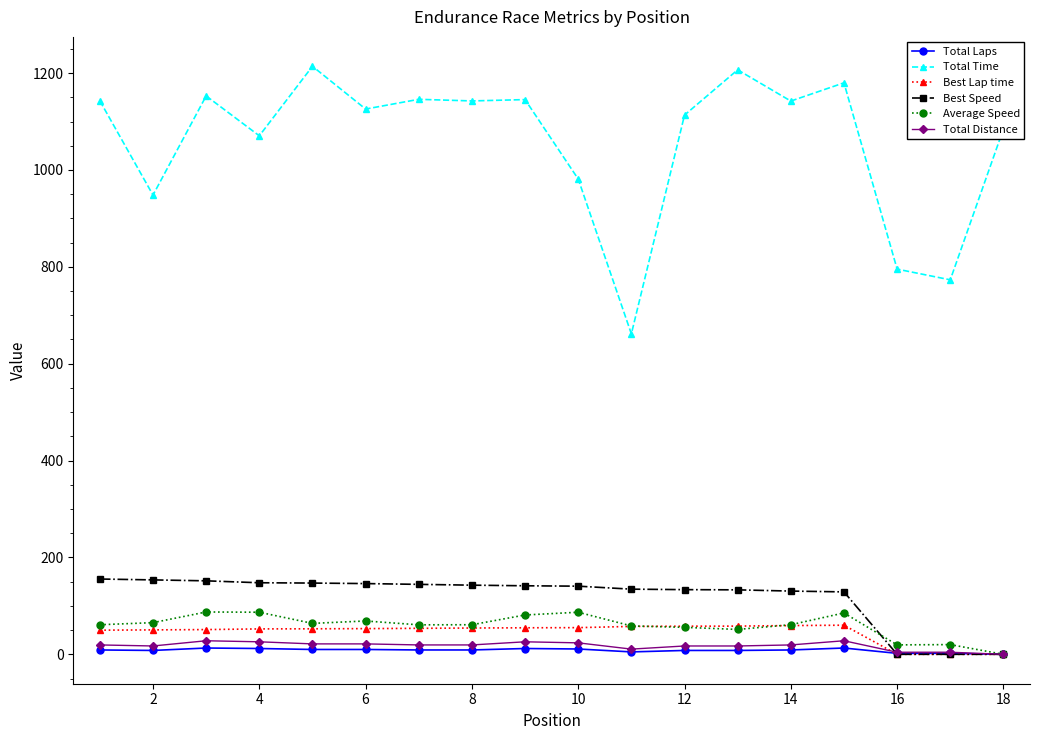

True or false: Total Time and Best Lap time cross at least once.

False